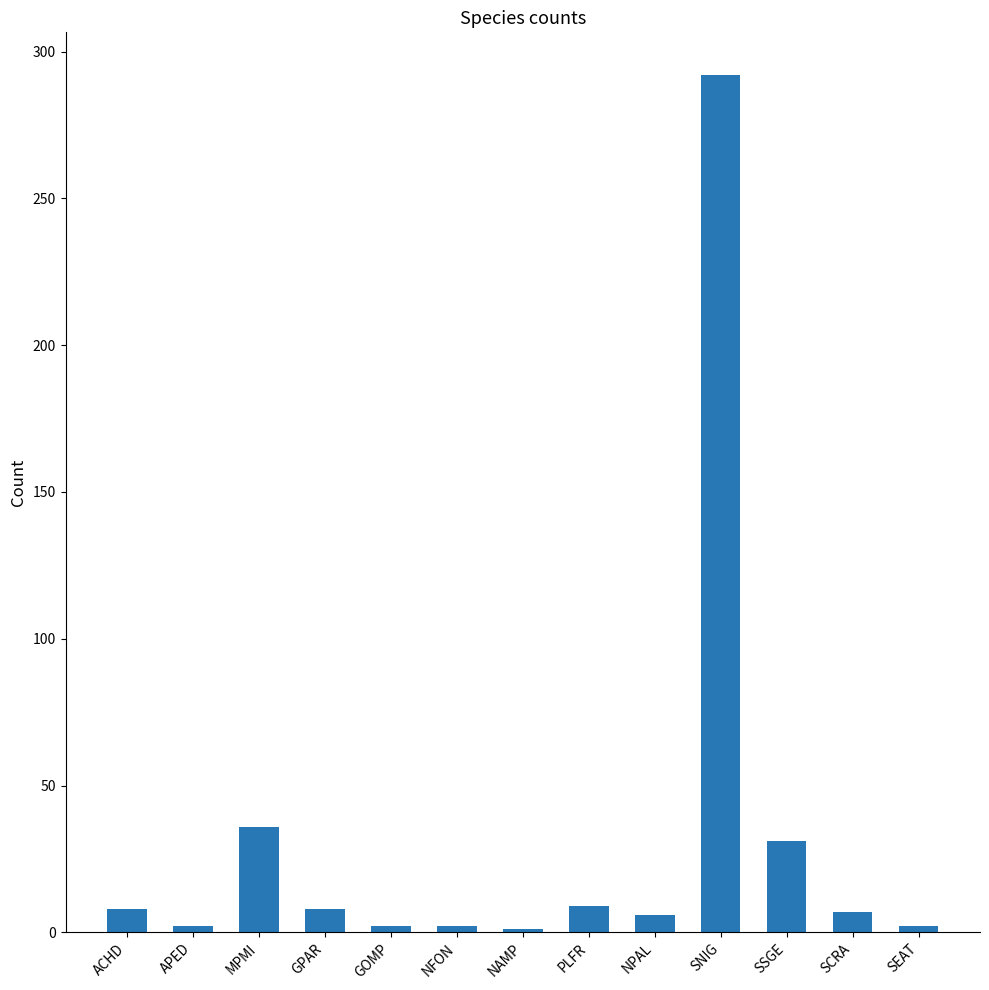

At which label is the value closest to 146?

MPMI